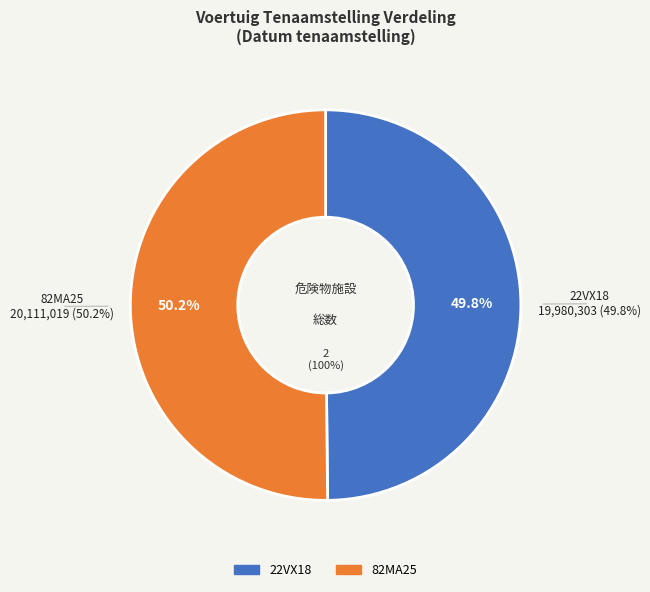

To the nearest percent, what is the combined percentage of 82MA25 and 22VX18?

100%